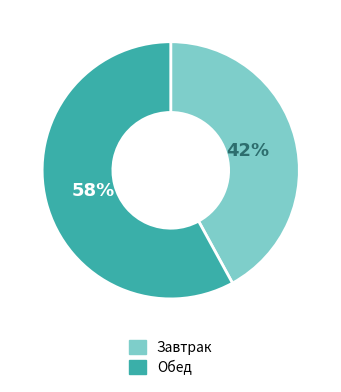

To the nearest percent, what is the difference between the largest and smallest slice percentages?

16%